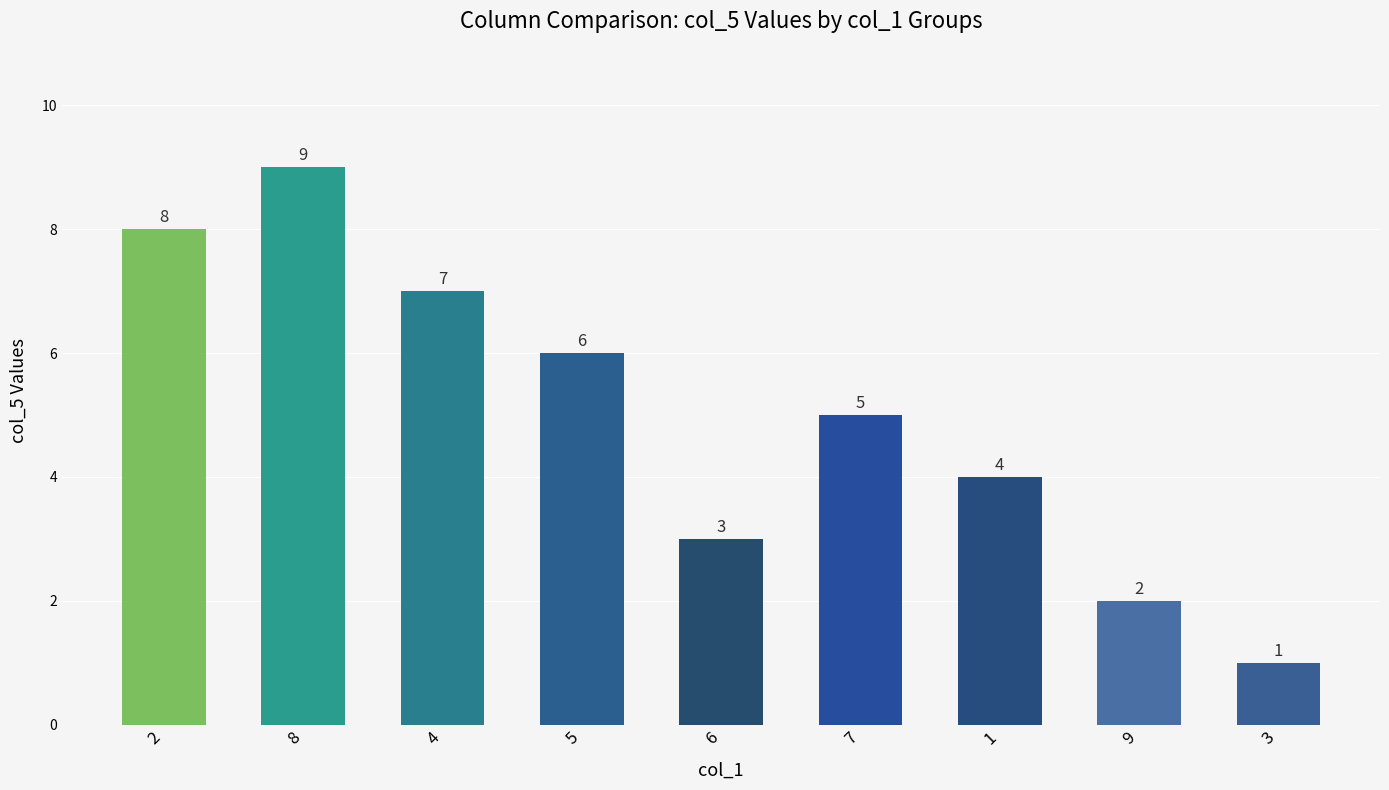

Where is the data nearest to the value 5?

7